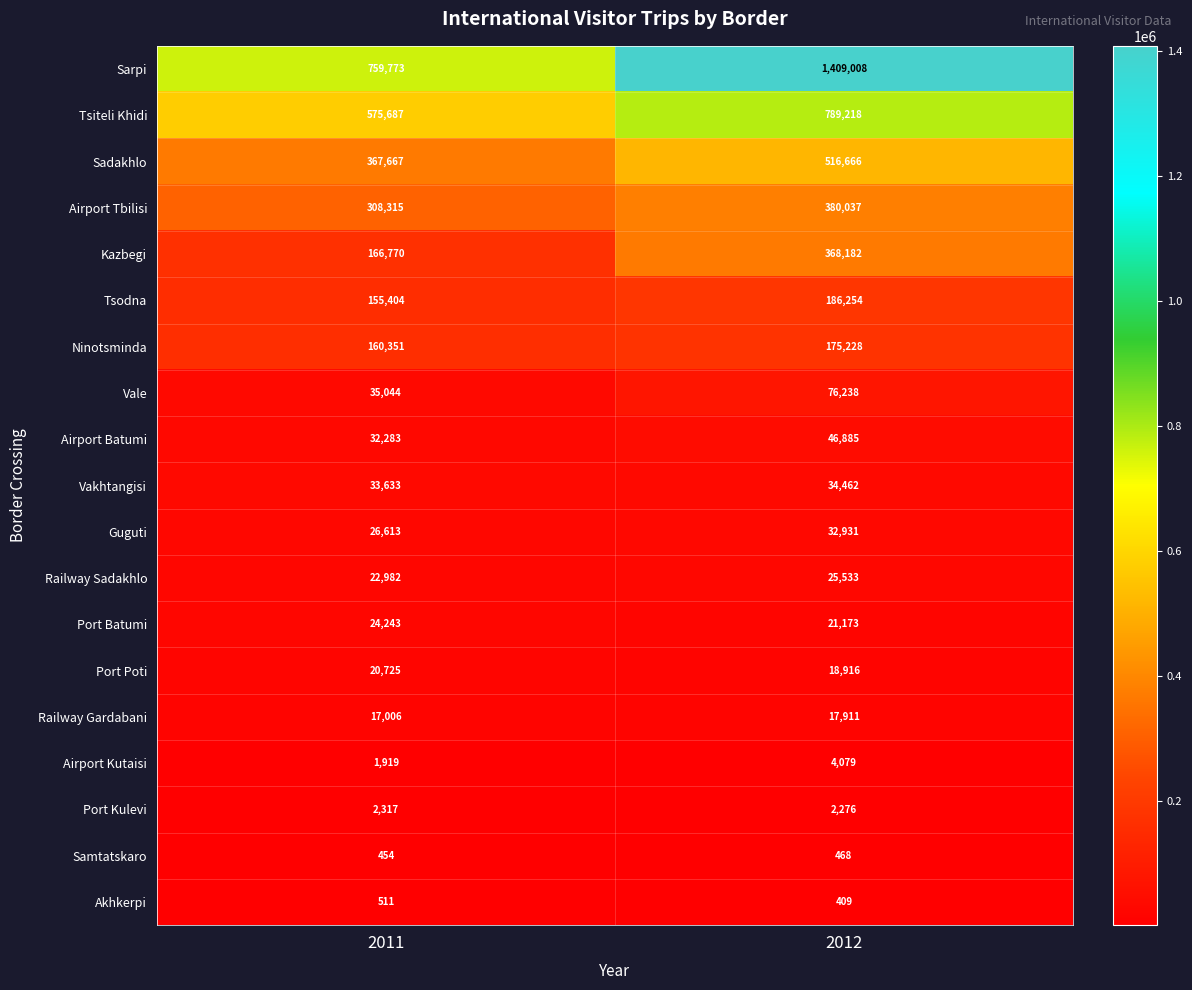

What is the average value of the Airport Batumi series?

39584